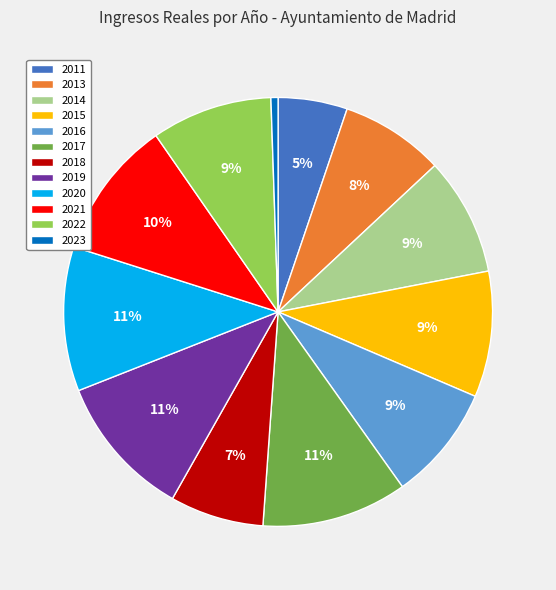

To the nearest percent, what is the combined percentage of 2019 and 2015?

20%